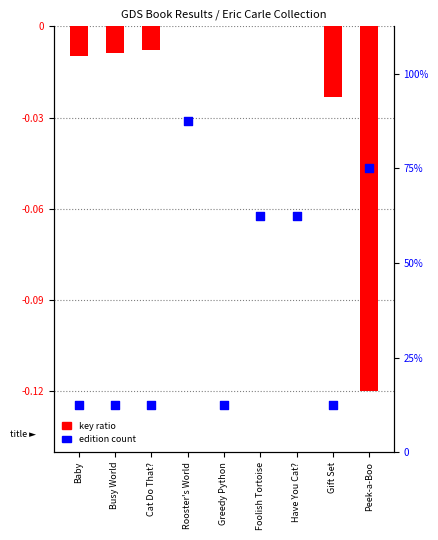

What is the total value across all series at Busy World?

1.0